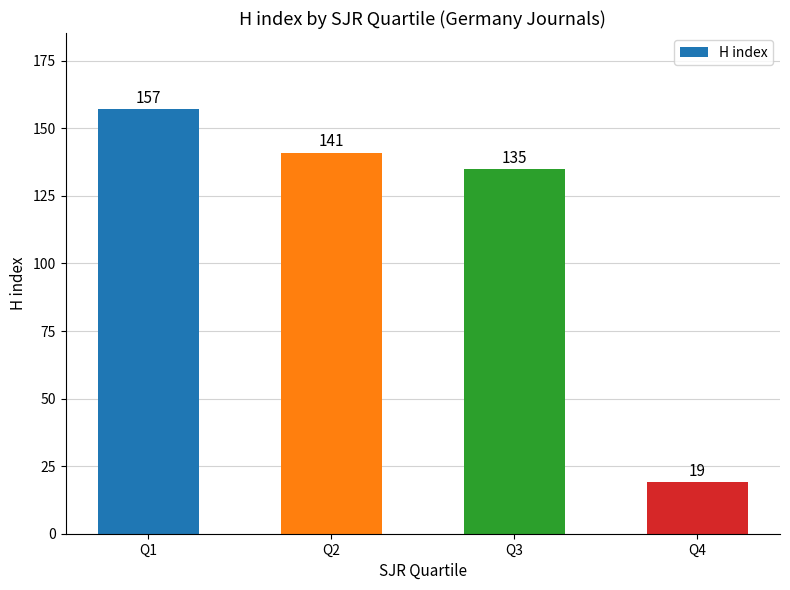

What is the difference between the second highest and second lowest values?

6